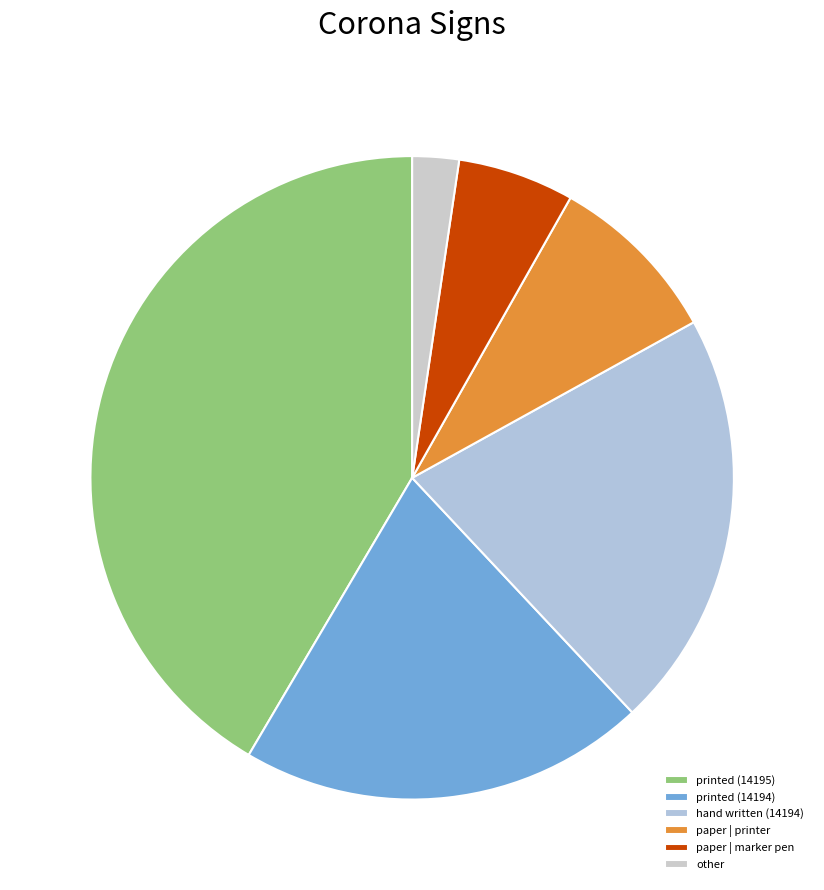

Count the number of slices in the pie.

6